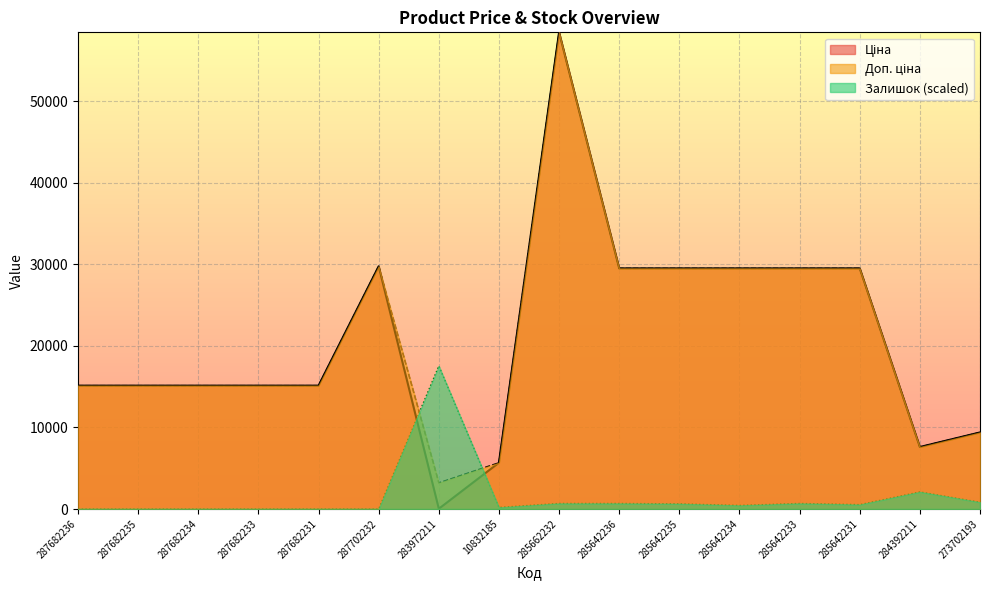

Reading right to left, transcribe all the data shown in this chart.

Ціна: 9384.0	7596.5	29491.5	29491.5	29491.5	29491.5	29491.5	58426.5	5673.8	32.0	29747.2	15120.0	15120.0	15120.0	15120.0	15120.0
Доп. ціна: 9384.0	7596.5	29491.5	29491.5	29491.5	29491.5	29491.5	58426.5	5673.8	3205.0	29747.2	15120.0	15120.0	15120.0	15120.0	15120.0
Залишок: 827.7	2093.6	535.6	681.6	438.2	633.0	681.6	681.6	194.8	17528.0	0.0	0.0	0.0	0.0	0.0	0.0